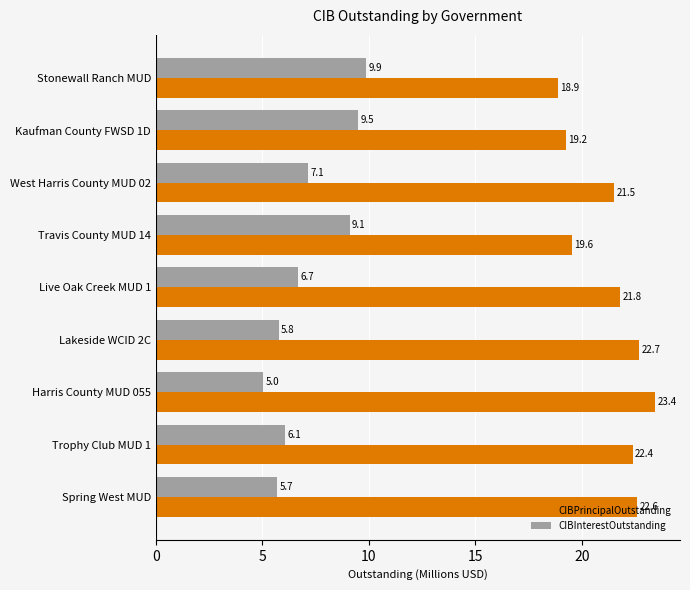

The value of CIBPrincipalOutstanding at Spring West MUD is 22.6. True or false?

True